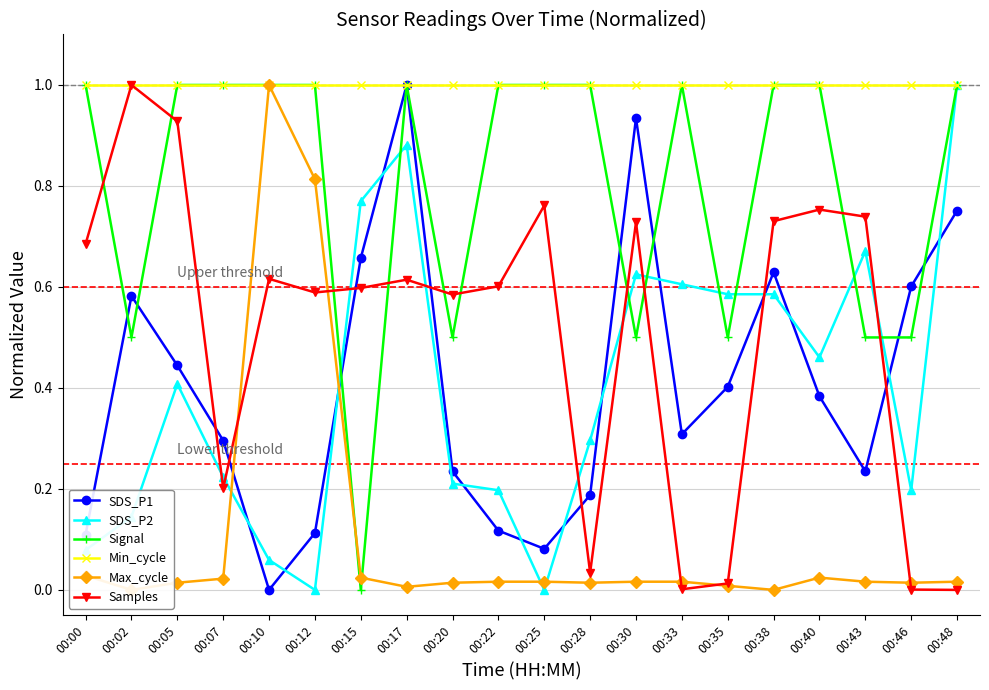

True or false: SDS_P1 has more than 0 interior local peaks.

True